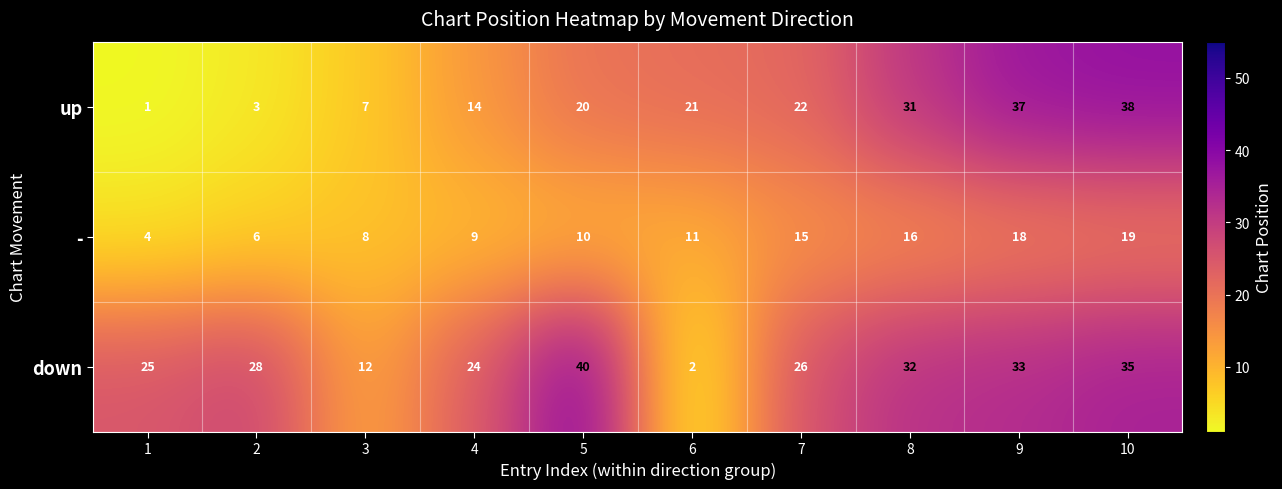

Count the up values in the range 7 to 31.

6